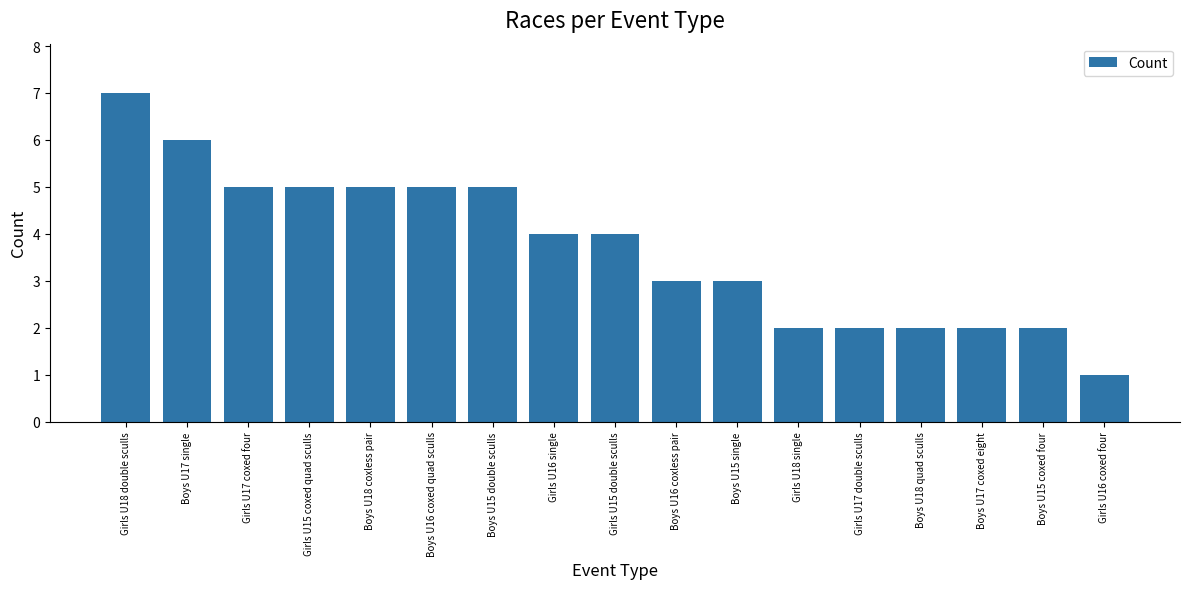

Count the number of data series in this chart.

1